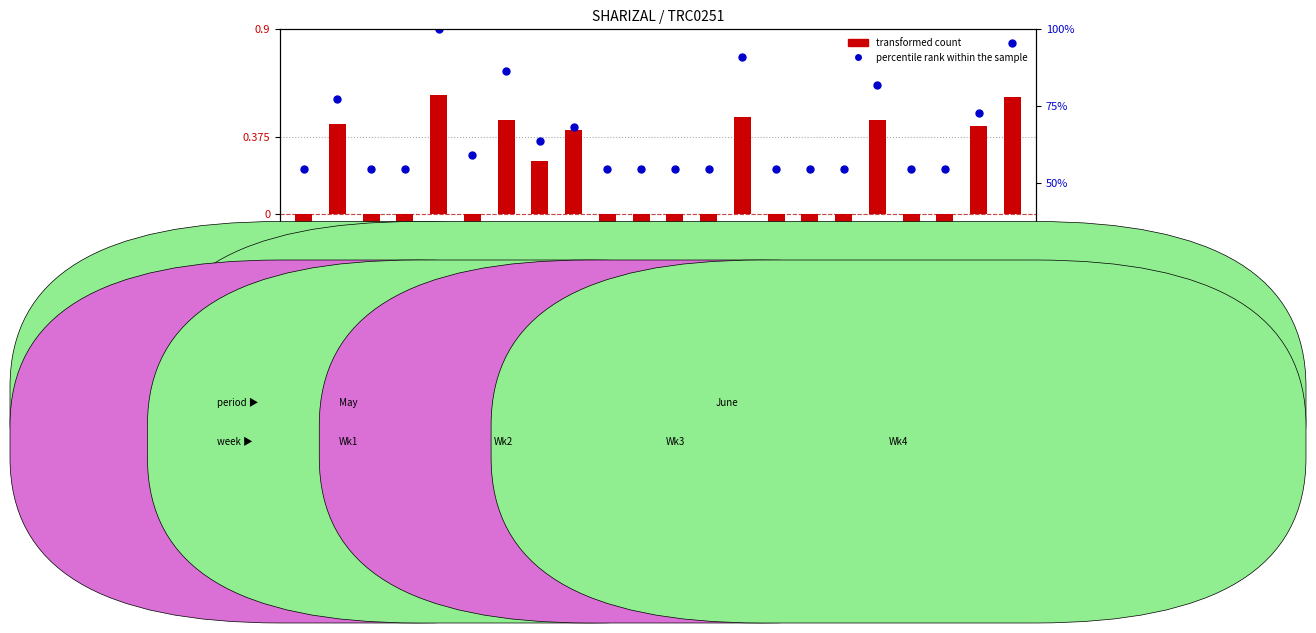

What are all the series names shown in the legend?

transformed count, percentile rank within the sample